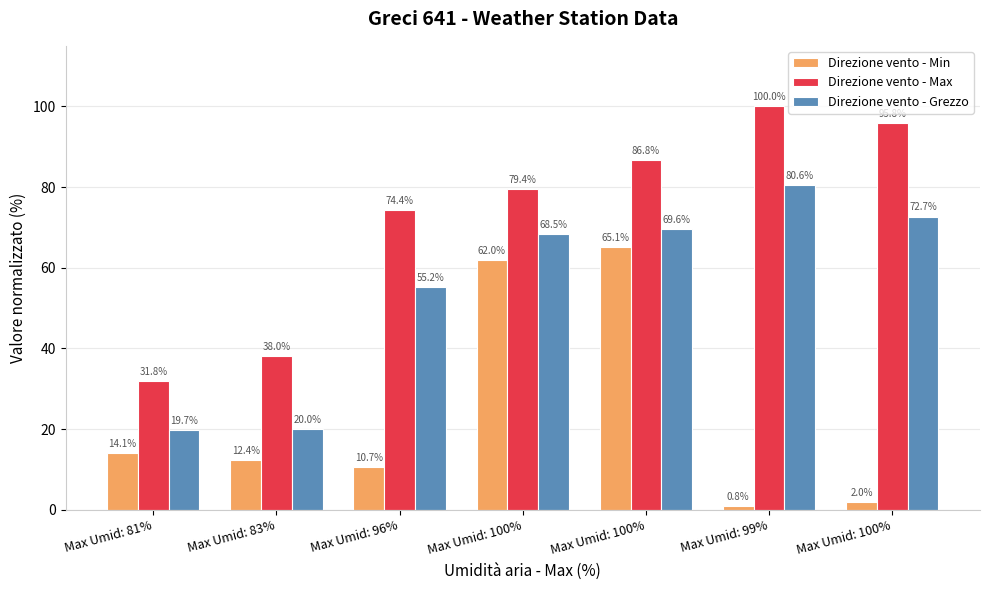

What are all the series names shown in the legend?

Direzione vento - Min, Direzione vento - Max, Direzione vento - Grezzo